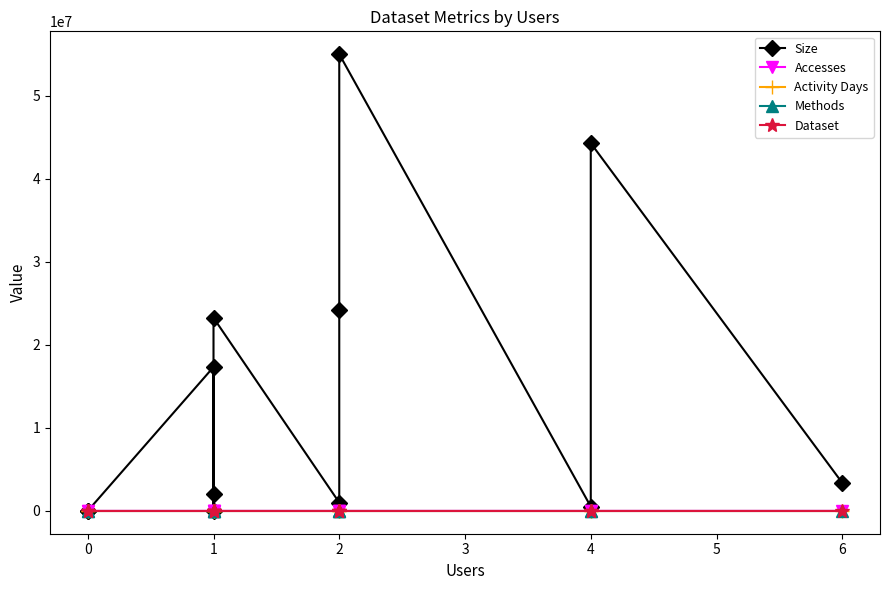

What is the average value of the Activity Days series?

2